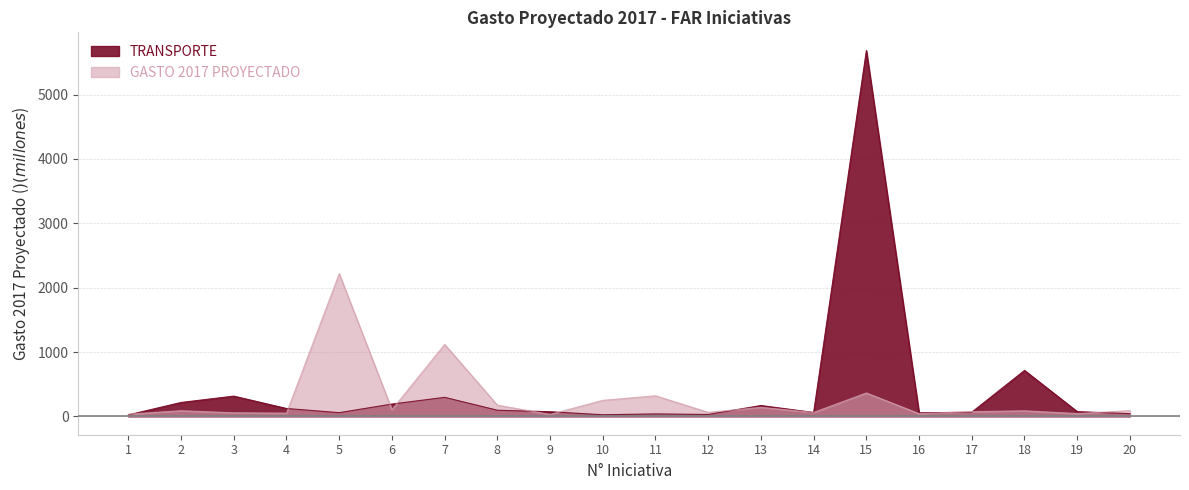

What is the value of the TRANSPORTE point at the 1st from the left?

23.9